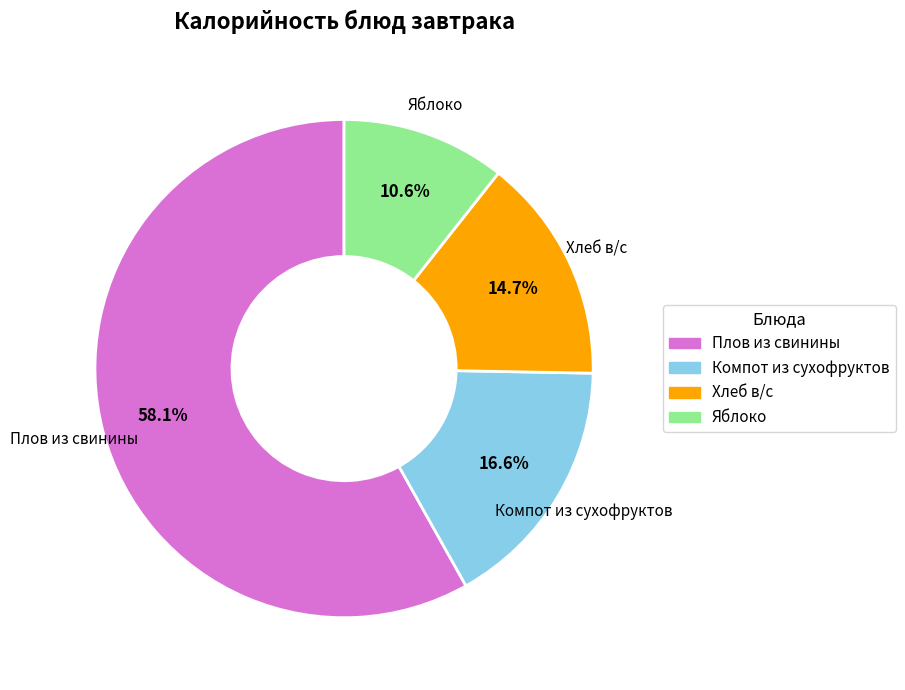

What is the ratio of the value at Компот из сухофруктов to the value at Хлеб в/с?

1.1